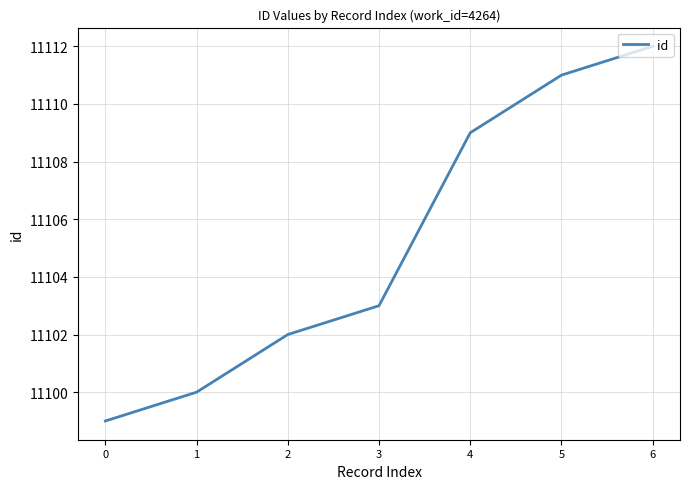

What is the sum of all values?

77736